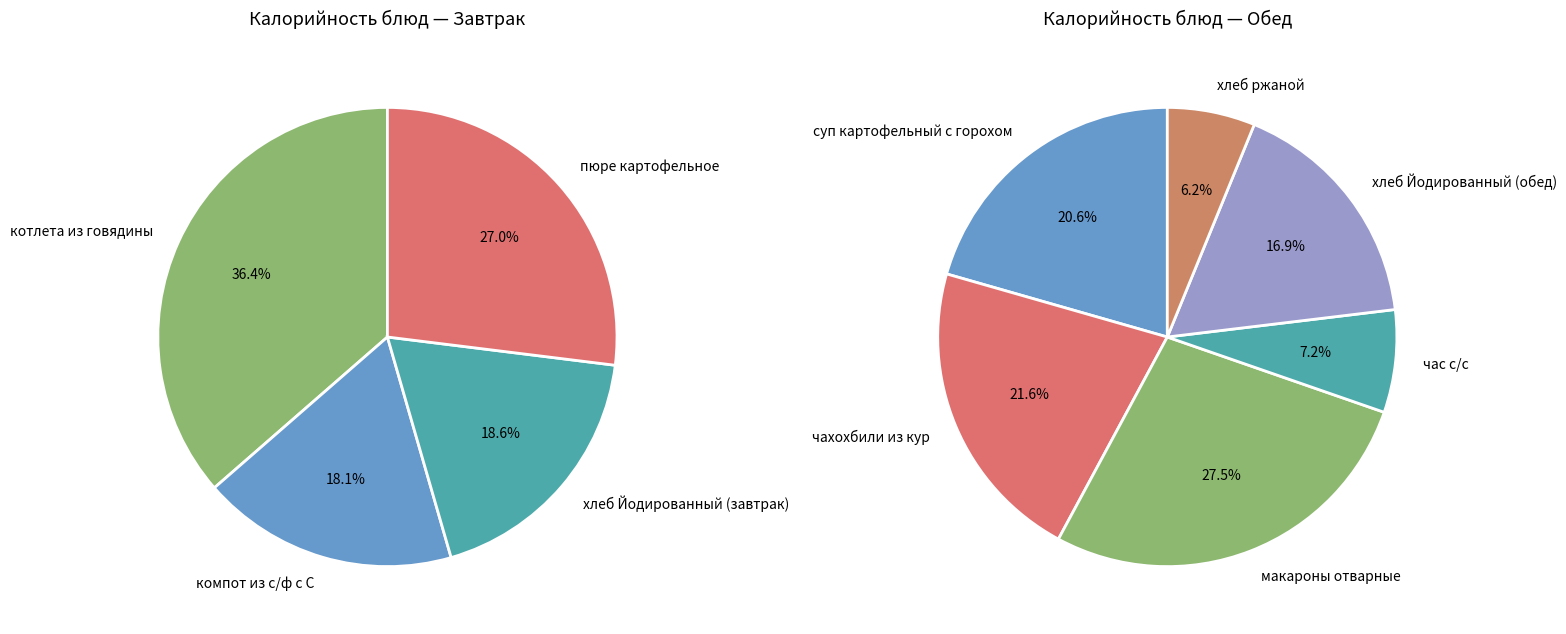

Does any single category account for the majority?

No